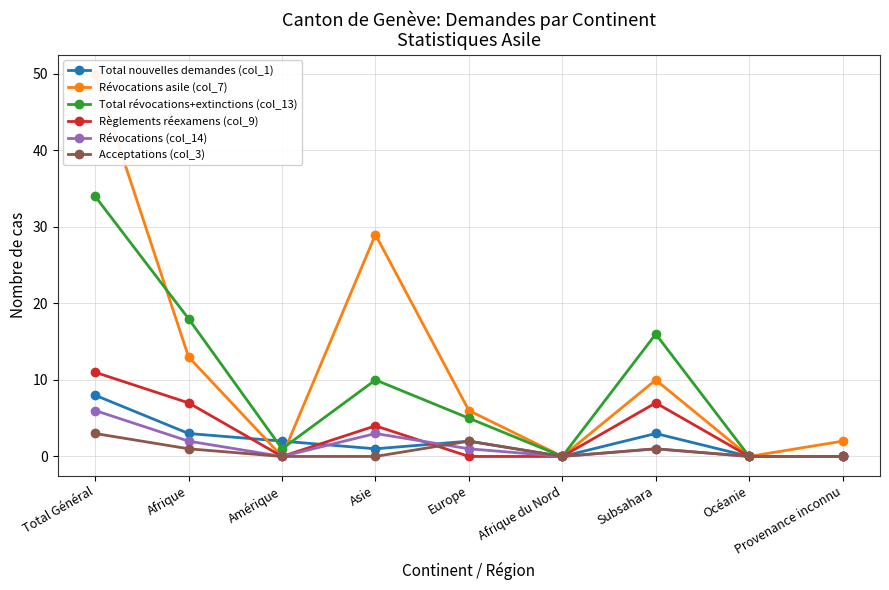

Where is the first local maximum for Total révocations+extinctions (col_13)?

Asie